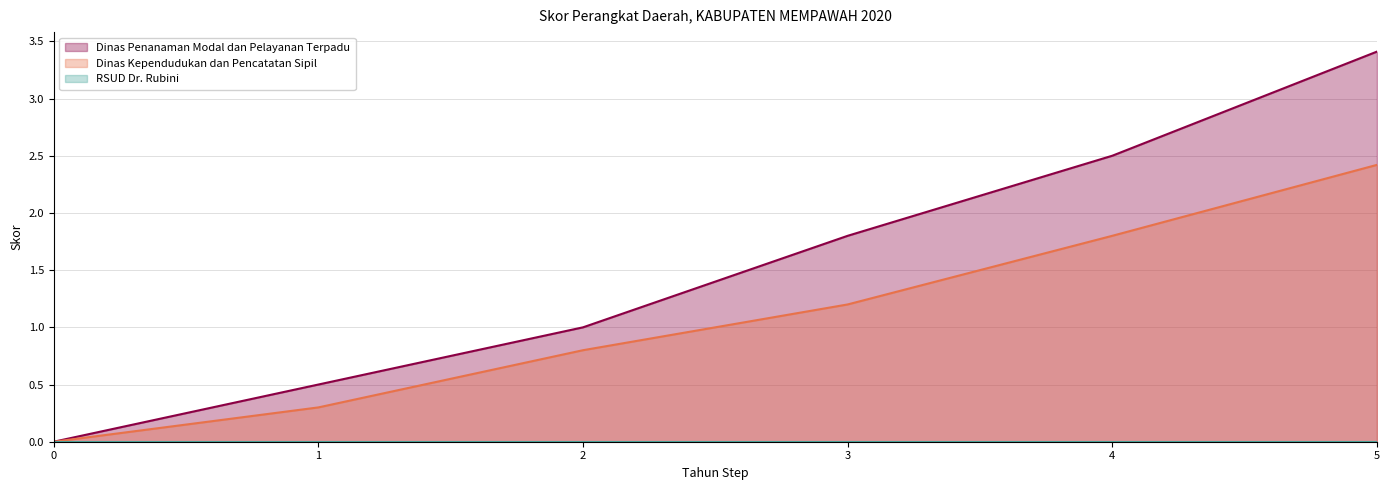

Which series has the largest total across all categories?

Dinas Penanaman Modal dan Pelayanan Terpadu